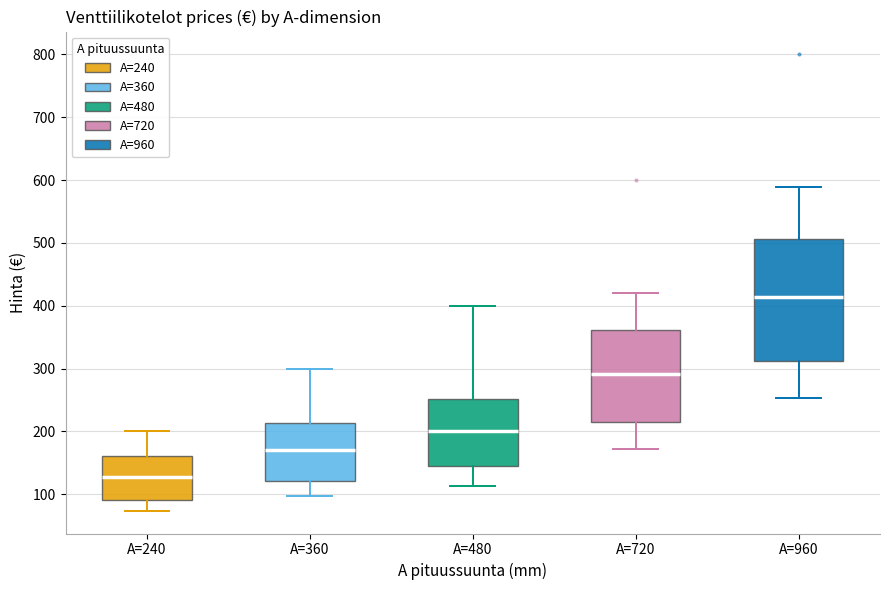

Reading left to right, read every box against the y-axis: the position of its median line, the range the box covers, and the ends of its whiskers. The values are not printed on the chart, so give them approximately, as read against the axis.

A=240: median 130, box 90 to 160, whiskers 70 to 200
A=360: median 170, box 120 to 210, whiskers 100 to 300
A=480: median 200, box 150 to 250, whiskers 110 to 400
A=720: median 290, box 220 to 360, whiskers 170 to 420
A=960: median 410, box 310 to 510, whiskers 250 to 590